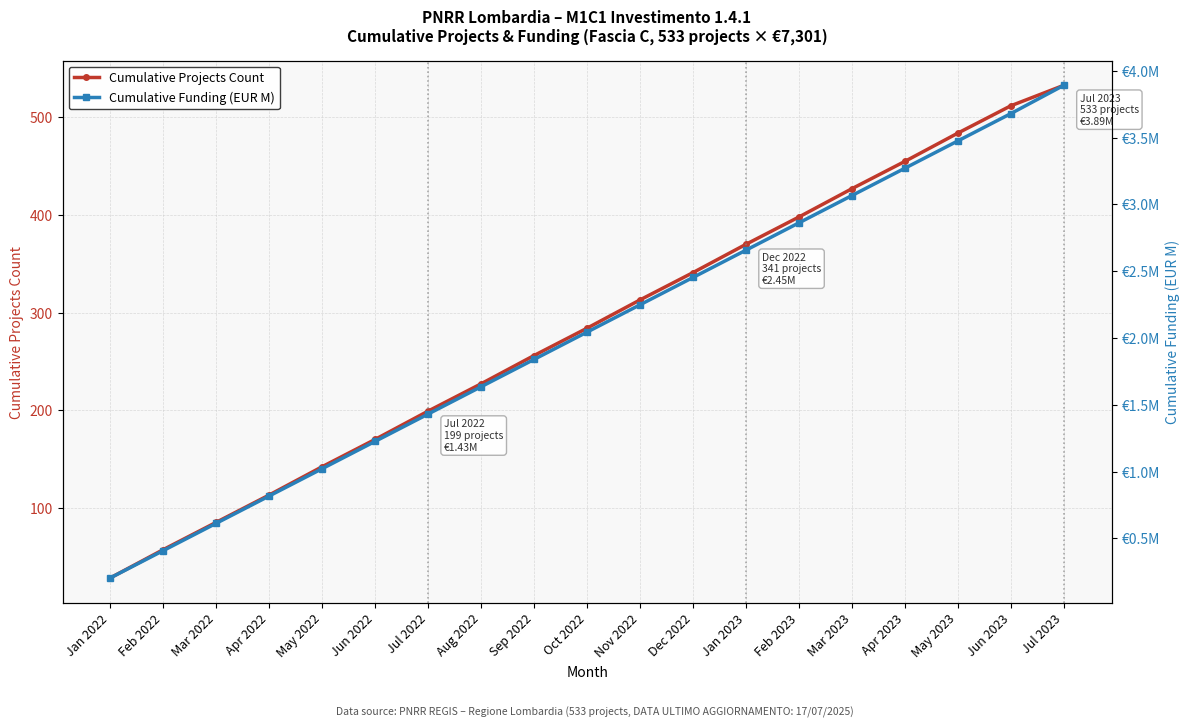

What is the label of the 15th point from the right?

May 2022